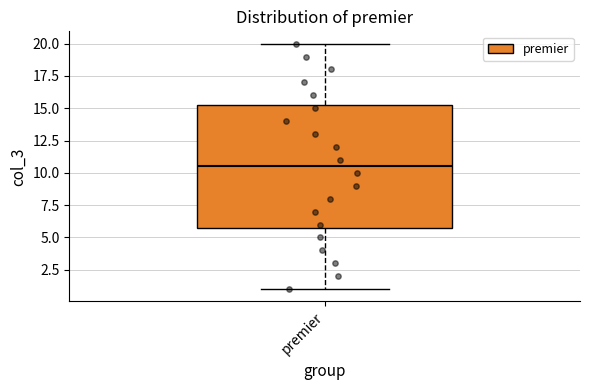

Read this box plot against the y-axis: the position of the median line, the range covered by the box, and the ends of both whiskers. The values are not printed on the chart, so give them approximately, as read against the axis.

median 10.5, box 6.0 to 15.5, whiskers 1.0 to 20.0